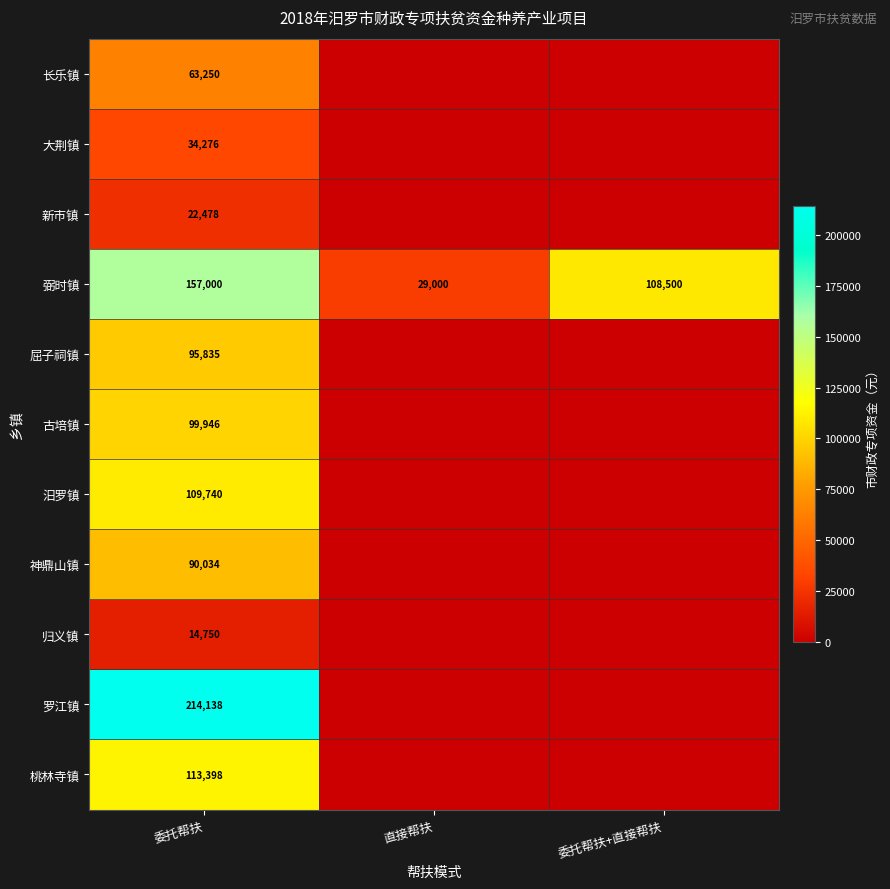

How many categories are shown in the chart?

3